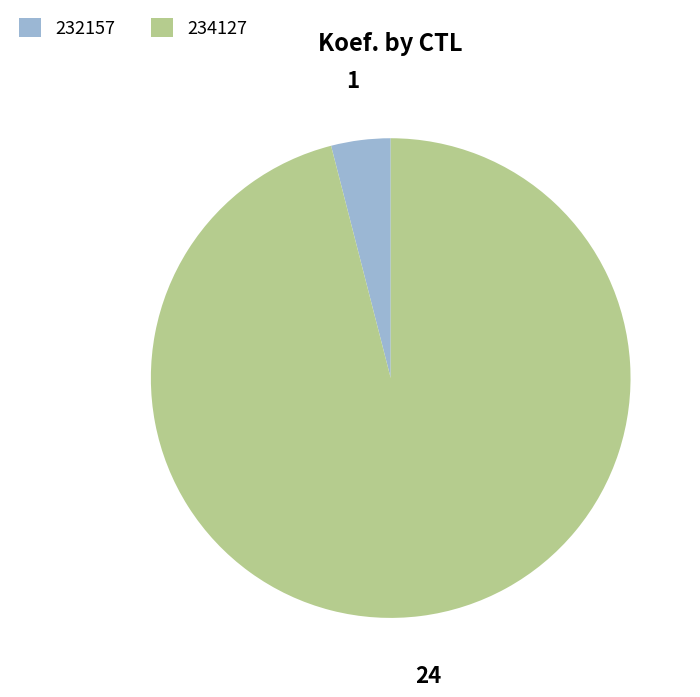

Do 232157 and 234127 together represent more than half of the pie?

Yes